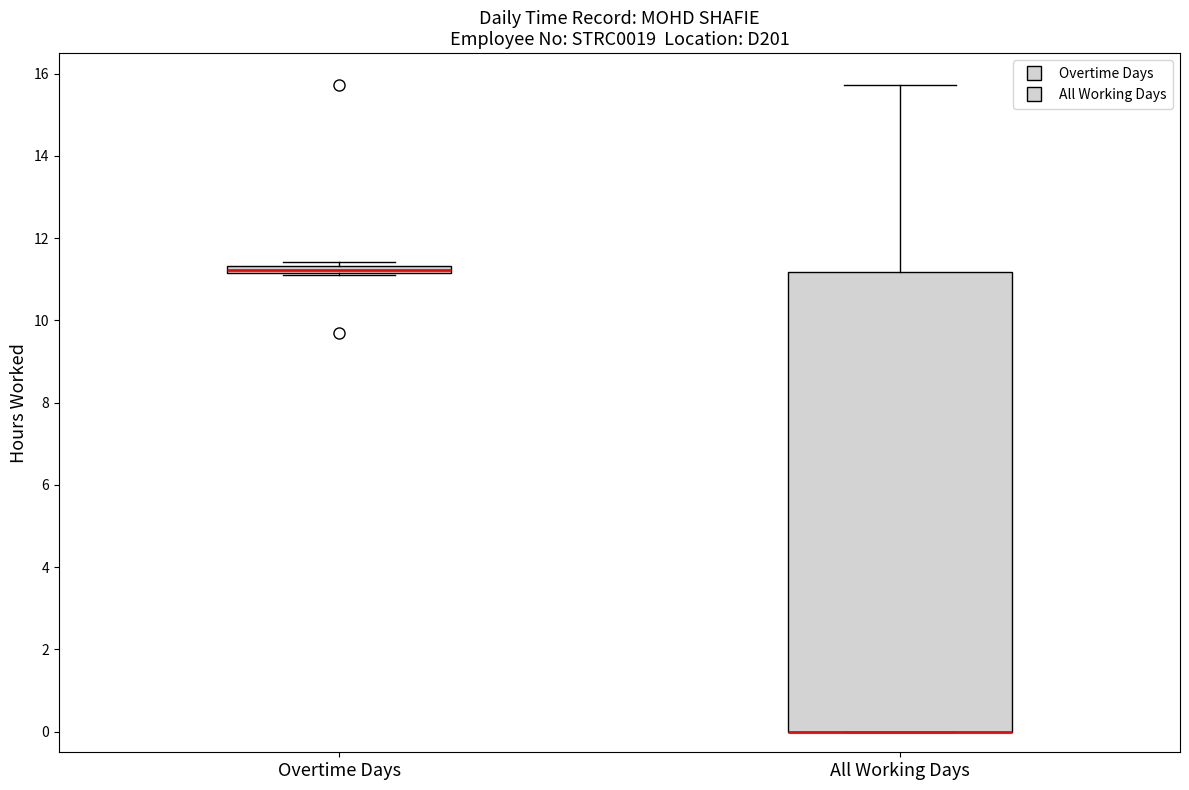

Which box is the tallest, from its lower edge to its upper edge?

All Working Days